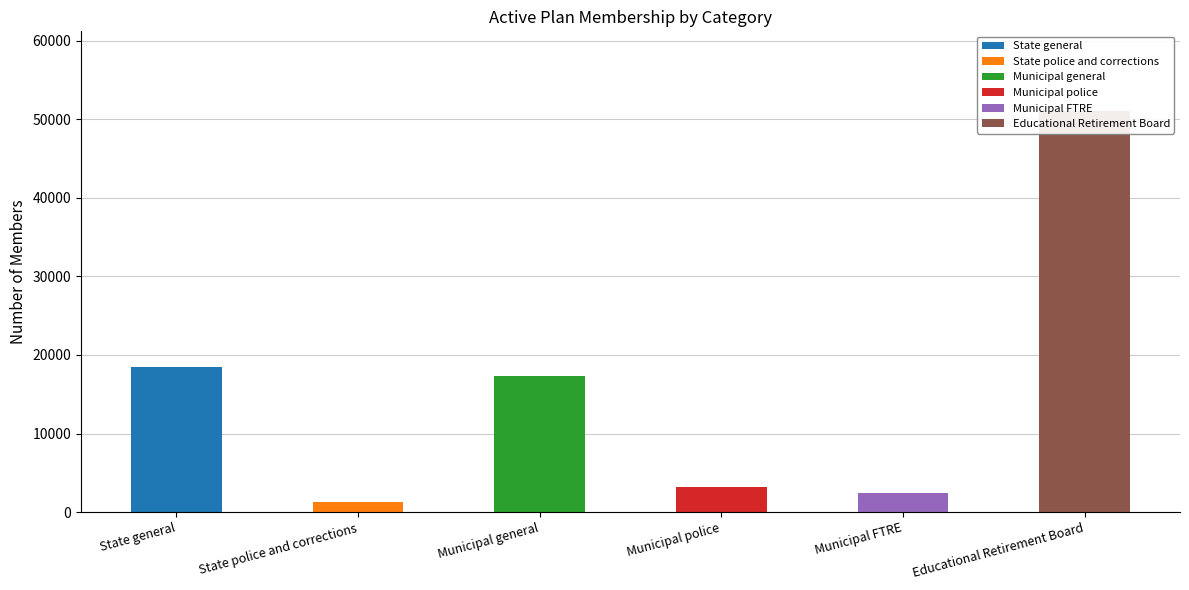

What is the difference between the maximum and second lowest values?

48583